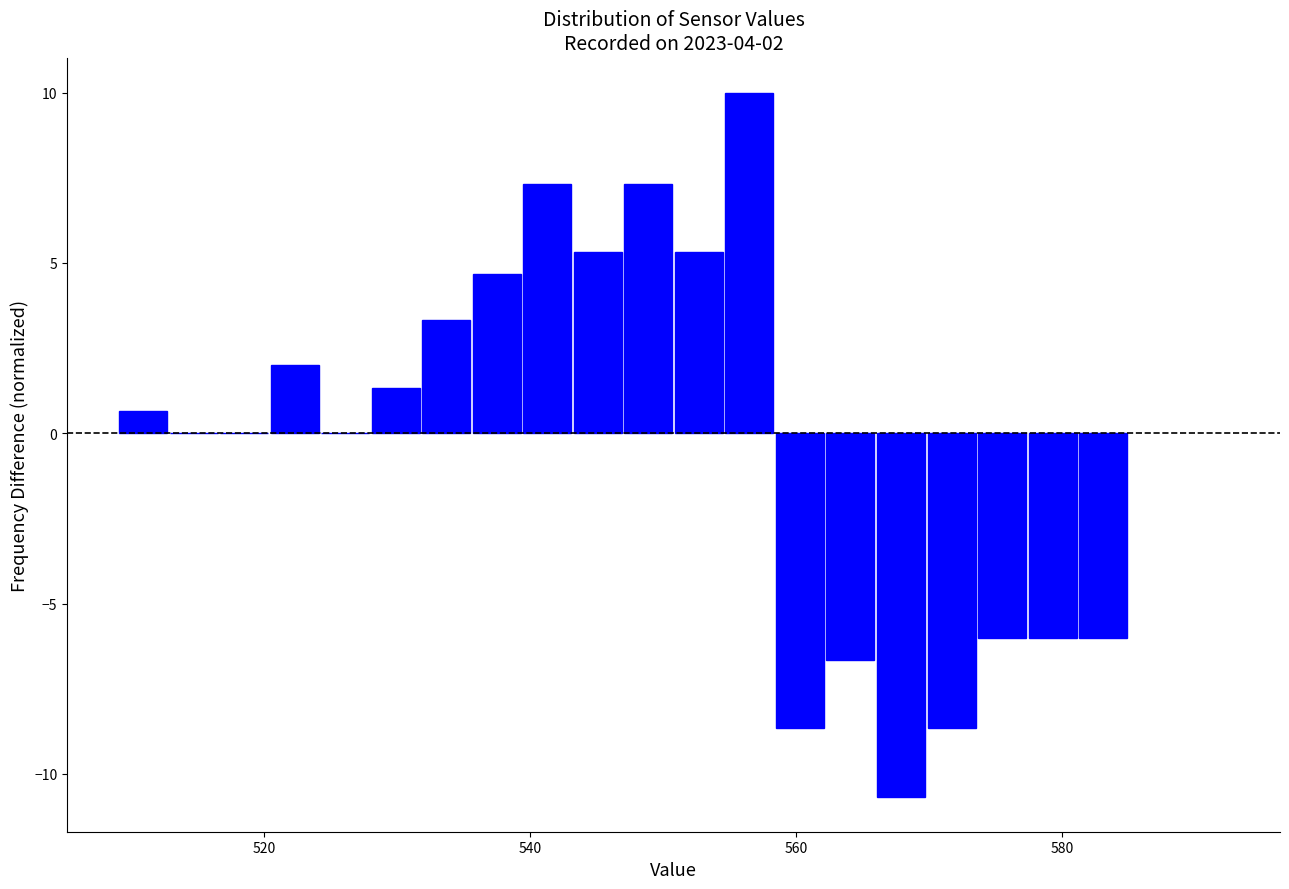

Read against the x-axis, roughly where is the centre of the tallest bar?

556